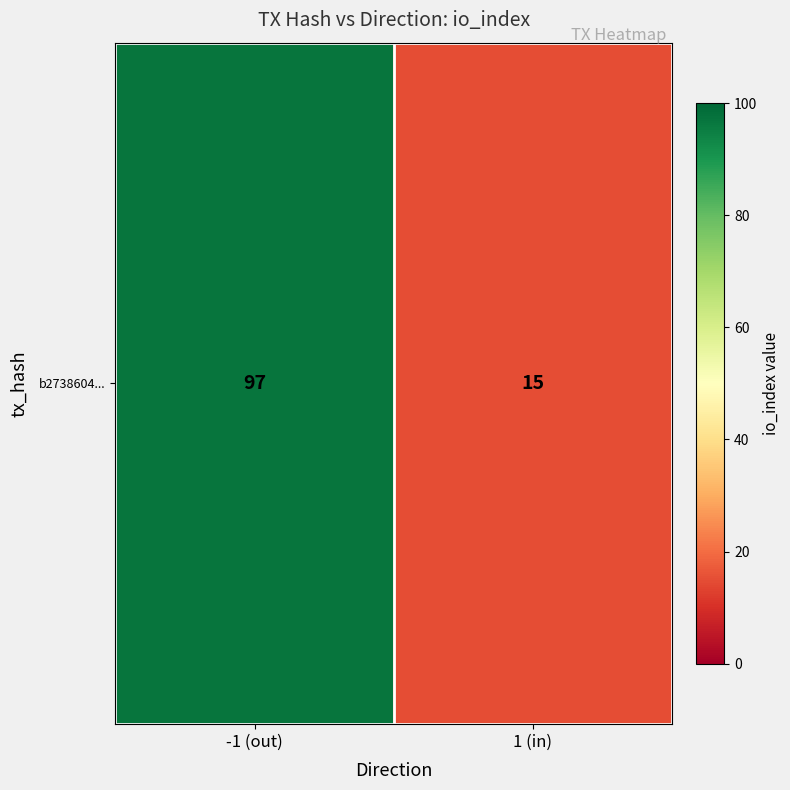

What is the average value?

56